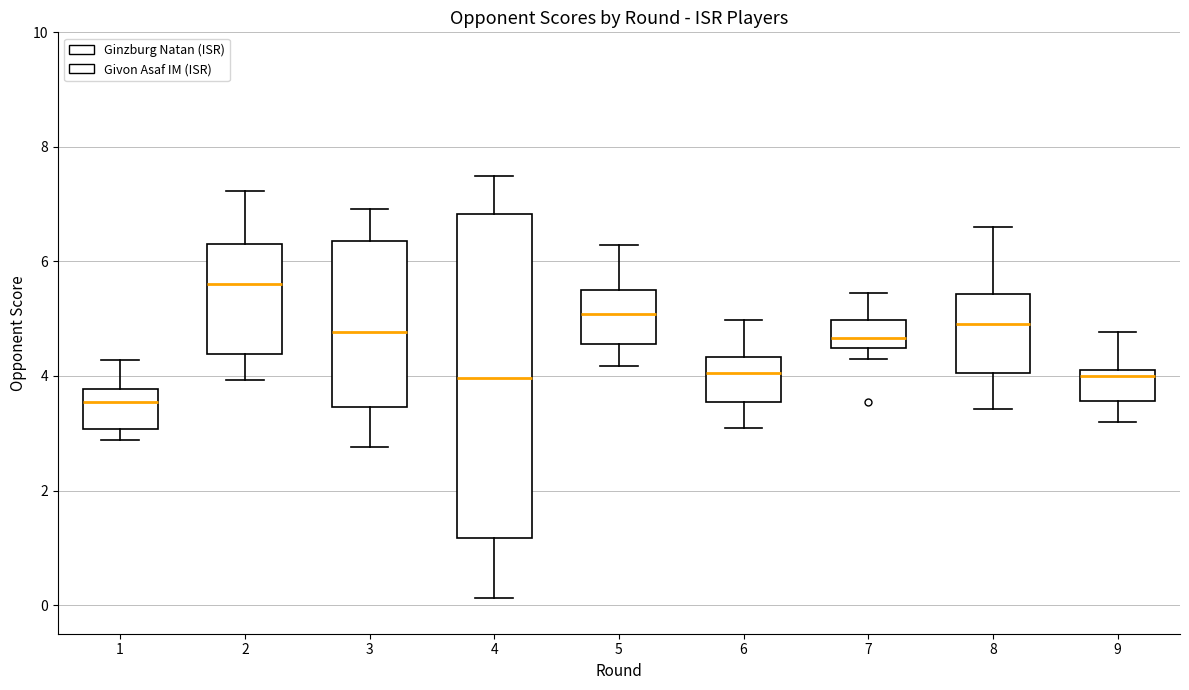

Which box's median line is the highest?

2